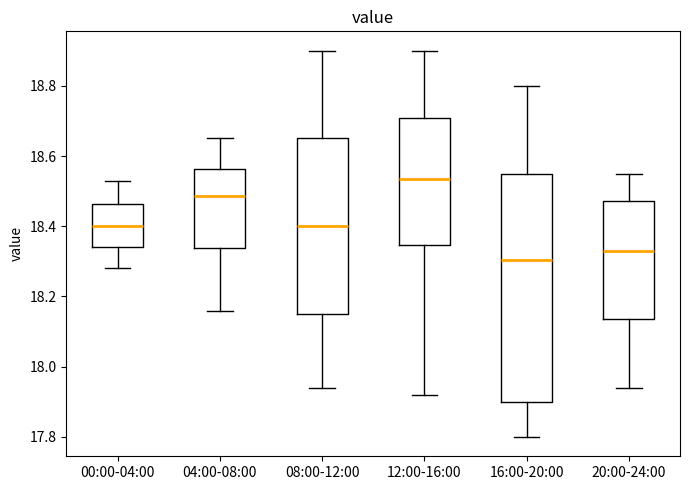

Comparing the boxes themselves (not the whiskers), which one is the tallest?

16:00-20:00